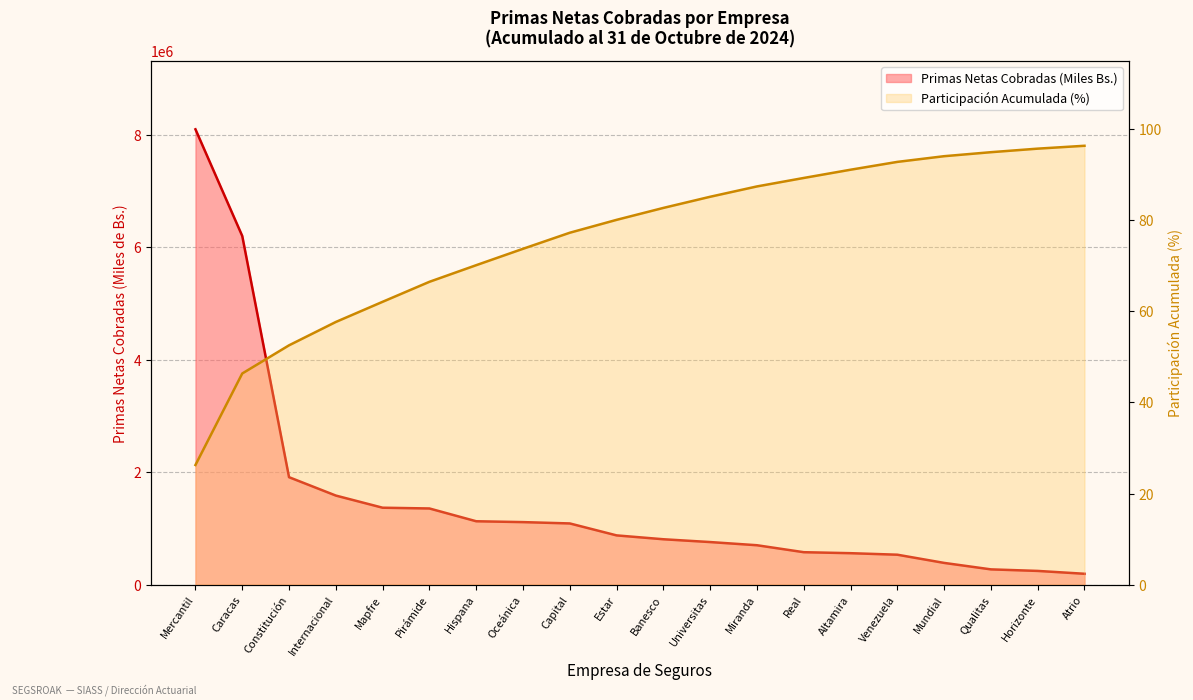

What is the difference between the Participacion Acumulada (%) values at Banesco and Qualitas?

12.2